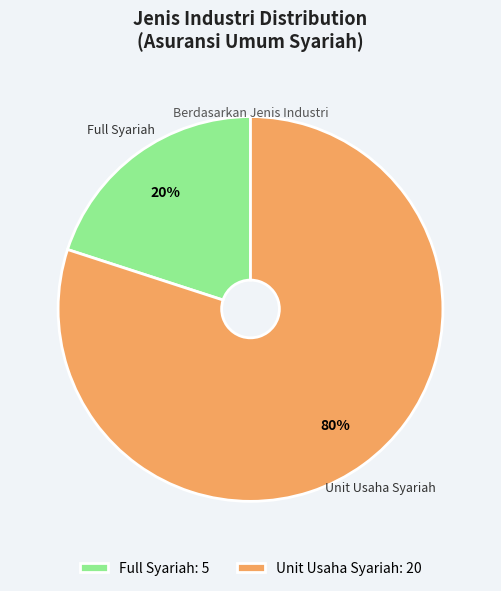

Which category has the smallest portion of the pie?

Full Syariah